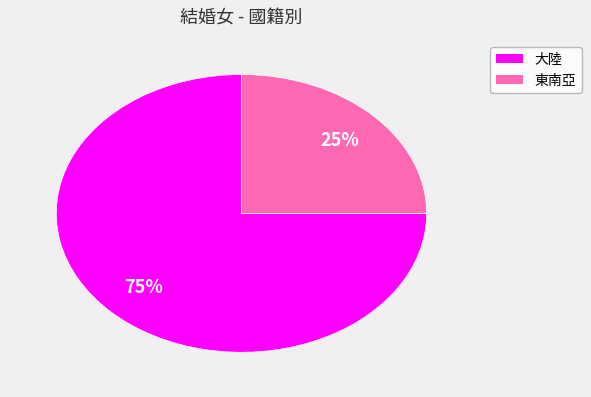

To the nearest percent, what is the average slice percentage?

50%